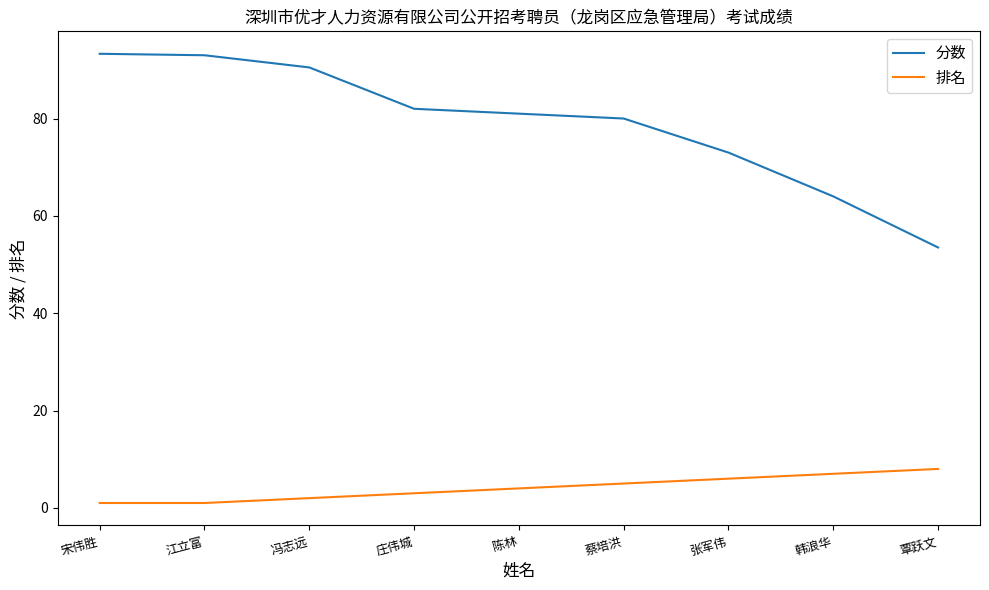

True or false: 排名 and 分数 cross at least once.

False